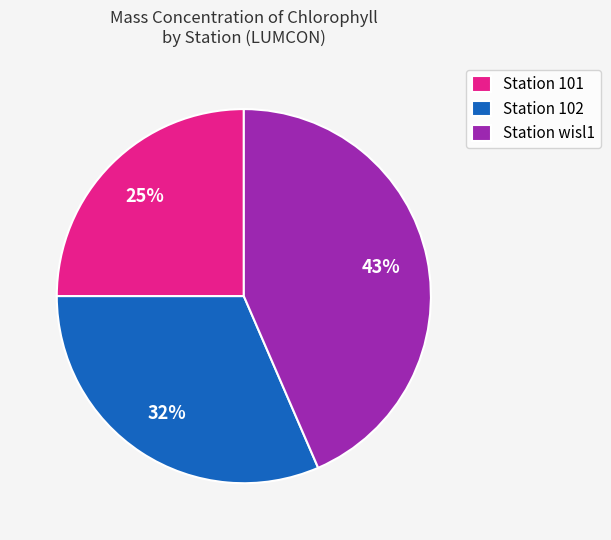

How many segments does this pie chart have?

3